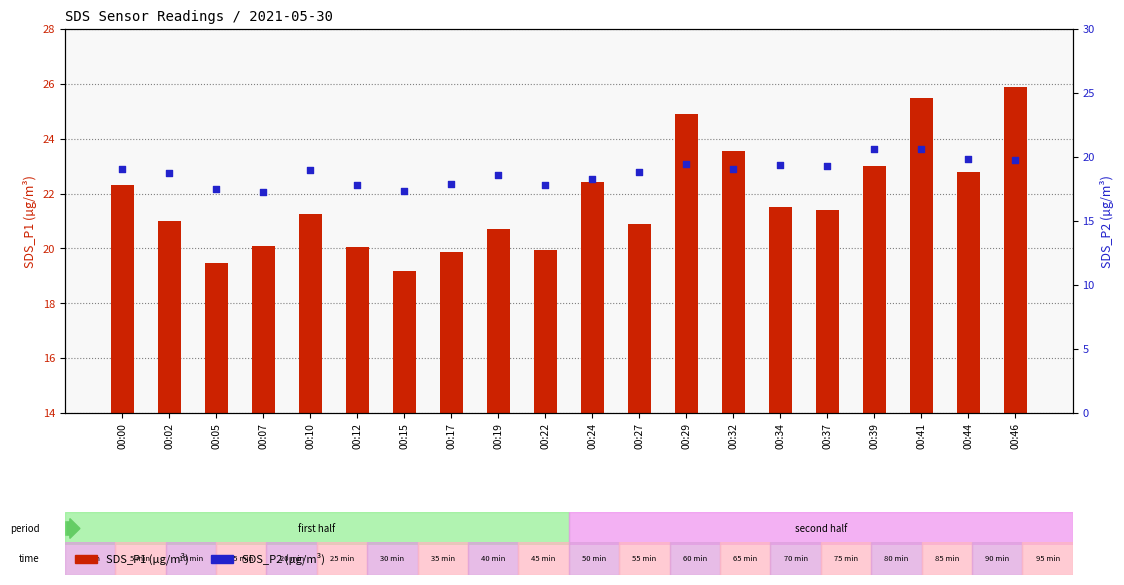

Which series reaches the minimum Y coordinate?

SDS_P2